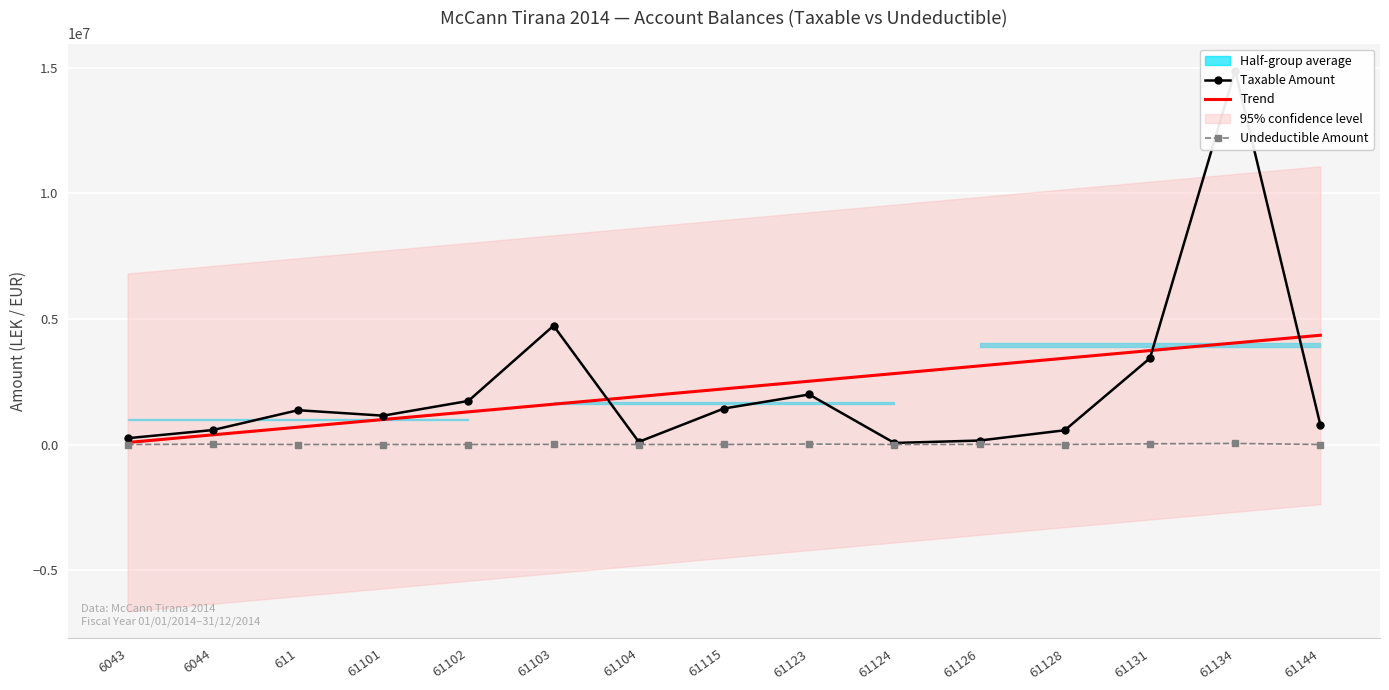

At which label is Trend closest to 2215413?

61115